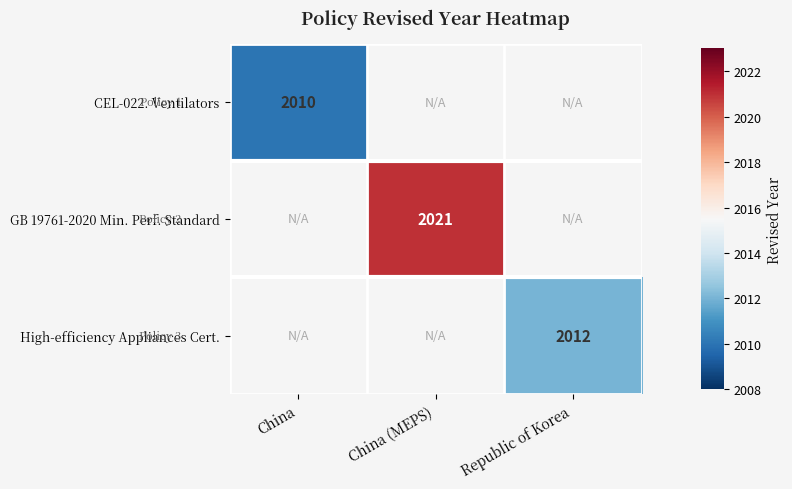

The value of GB 19761-2020 Min. Perf. Standard at China (MEPS) is 2021. True or false?

True